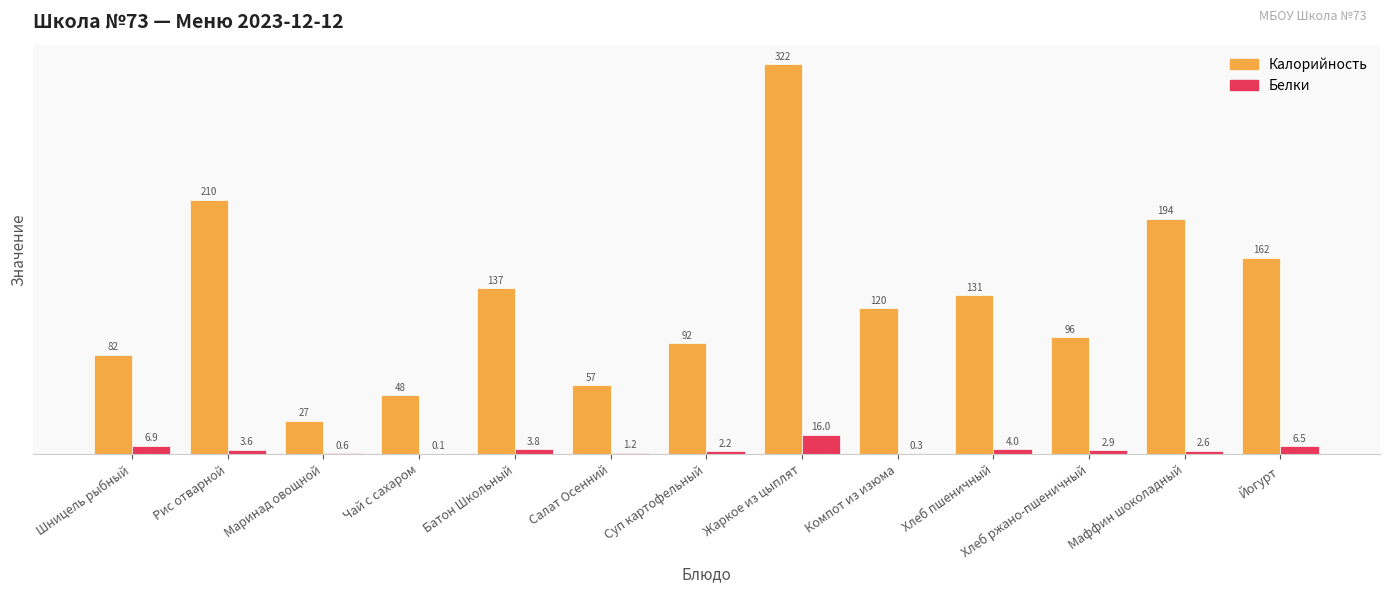

Where is Белки nearest to the value 8?

Шницель рыбный